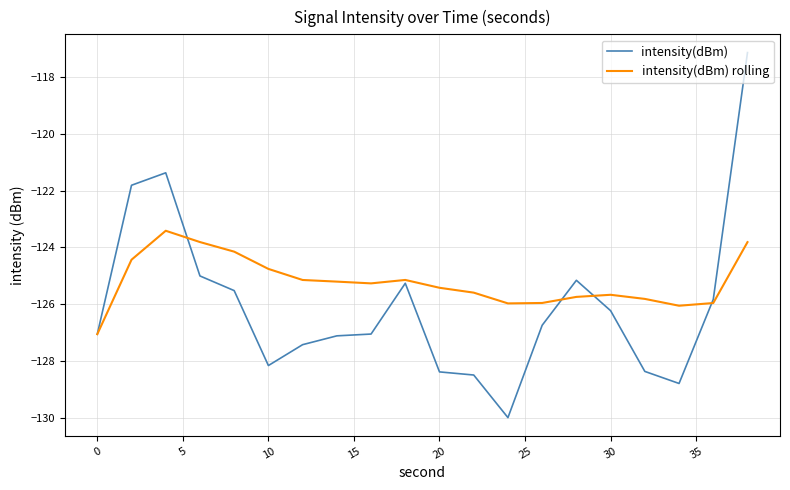

What is the smallest value displayed?

-130.0